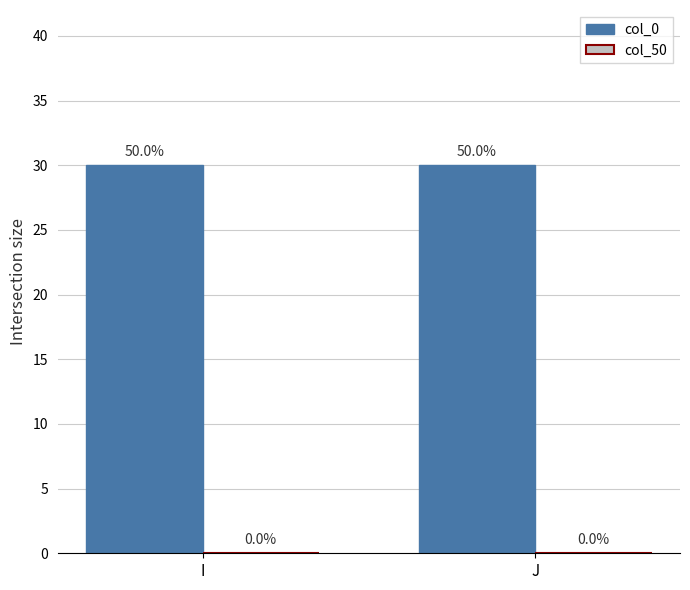

What is the difference between the highest and lowest values at I?

30